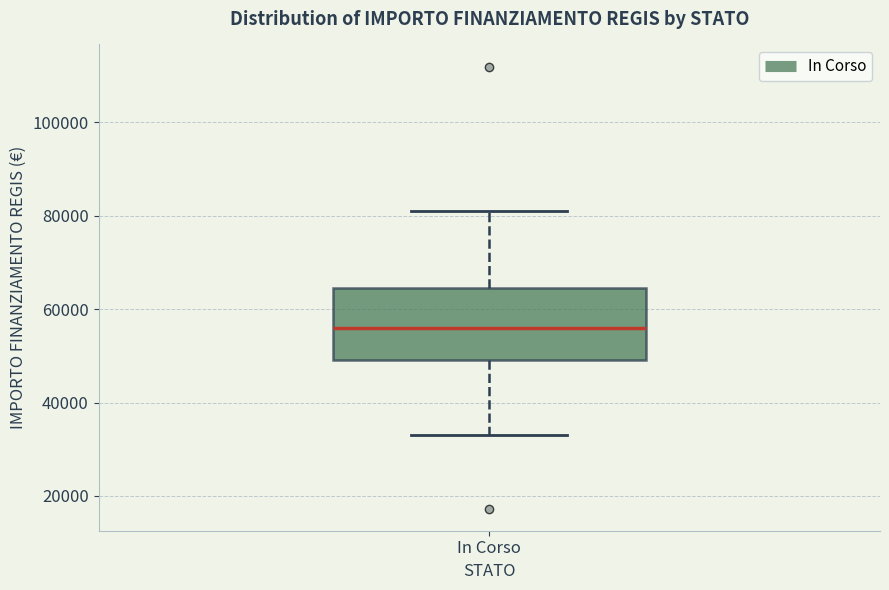

Where does the lower whisker of the box for In Corso end on the y-axis? The values are not printed on the chart, so give them approximately, as read against the axis.

32000